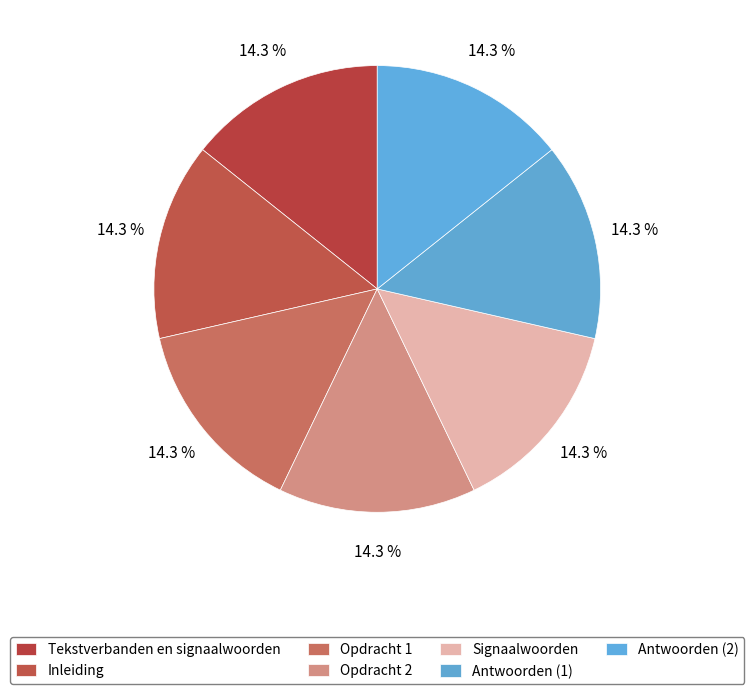

To the nearest percent, what is the average slice percentage?

14%